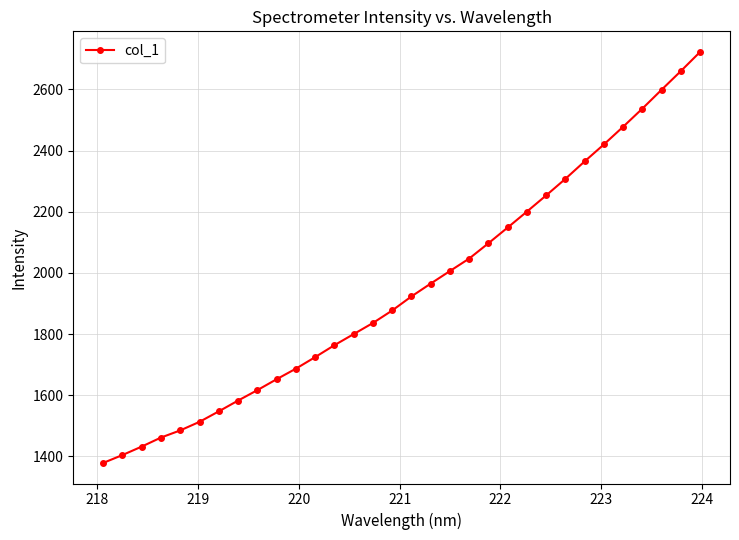

What is the value of the 24th point from the left?

2253.5